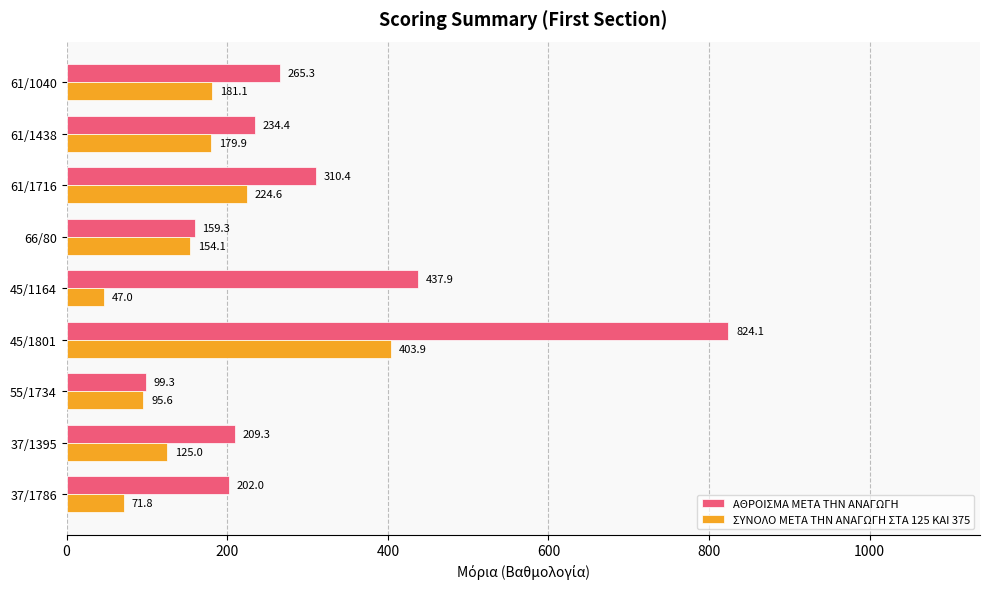

What are all the series names shown in the legend?

ΑΘΡΟΙΣΜΑ ΜΕΤΑ ΤΗΝ ΑΝΑΓΩΓΗ, ΣΥΝΟΛΟ ΜΕΤΑ ΤΗΝ ΑΝΑΓΩΓΗ ΣΤΑ 125 ΚΑΙ 375